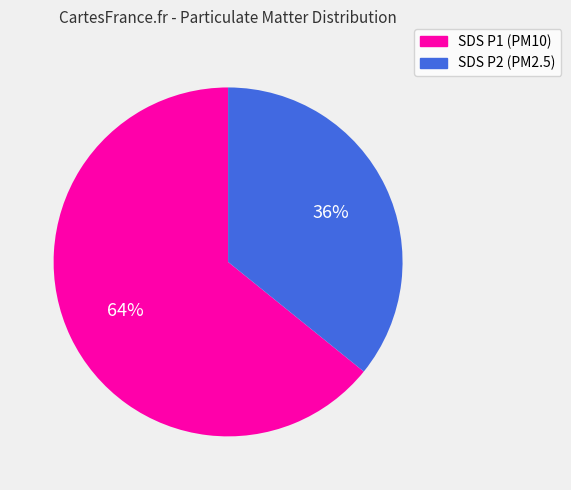

To the nearest percent, what is the difference between the largest and smallest slice percentages?

28%